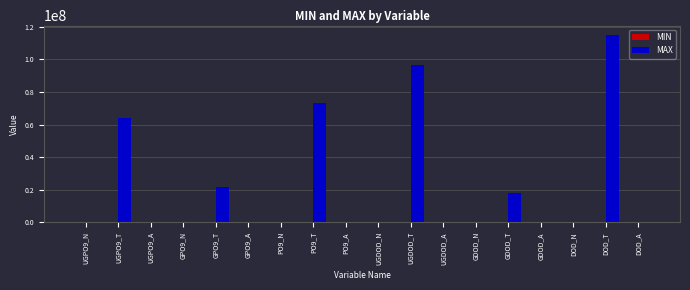

Between PO9_T and GDOD_T, which series saw the biggest shift?

MAX